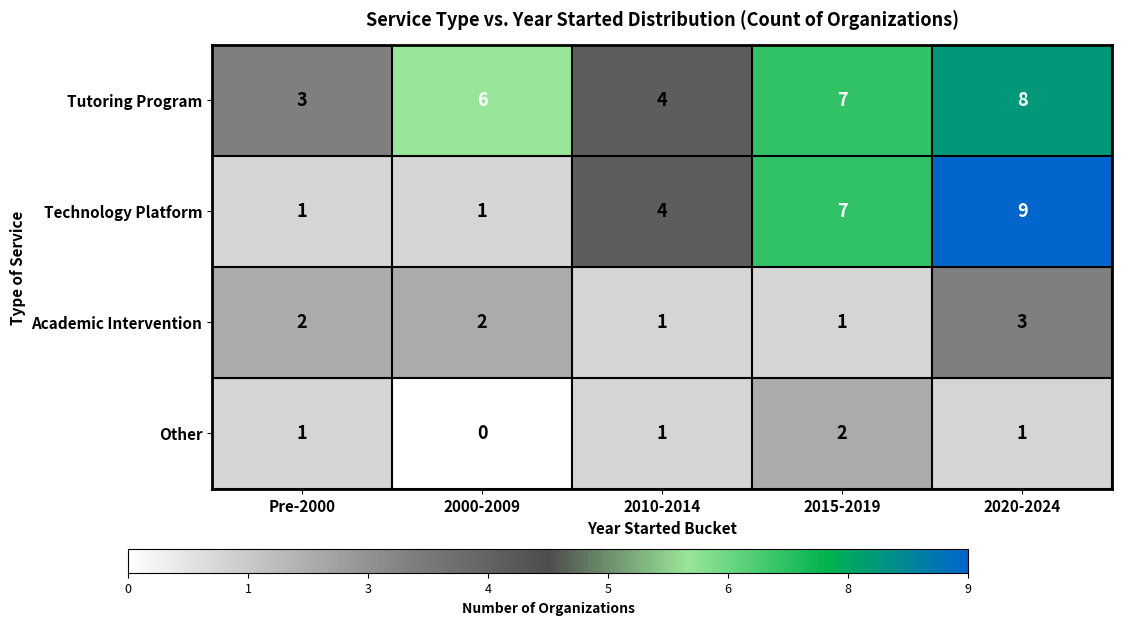

Count the number of data series in this chart.

4